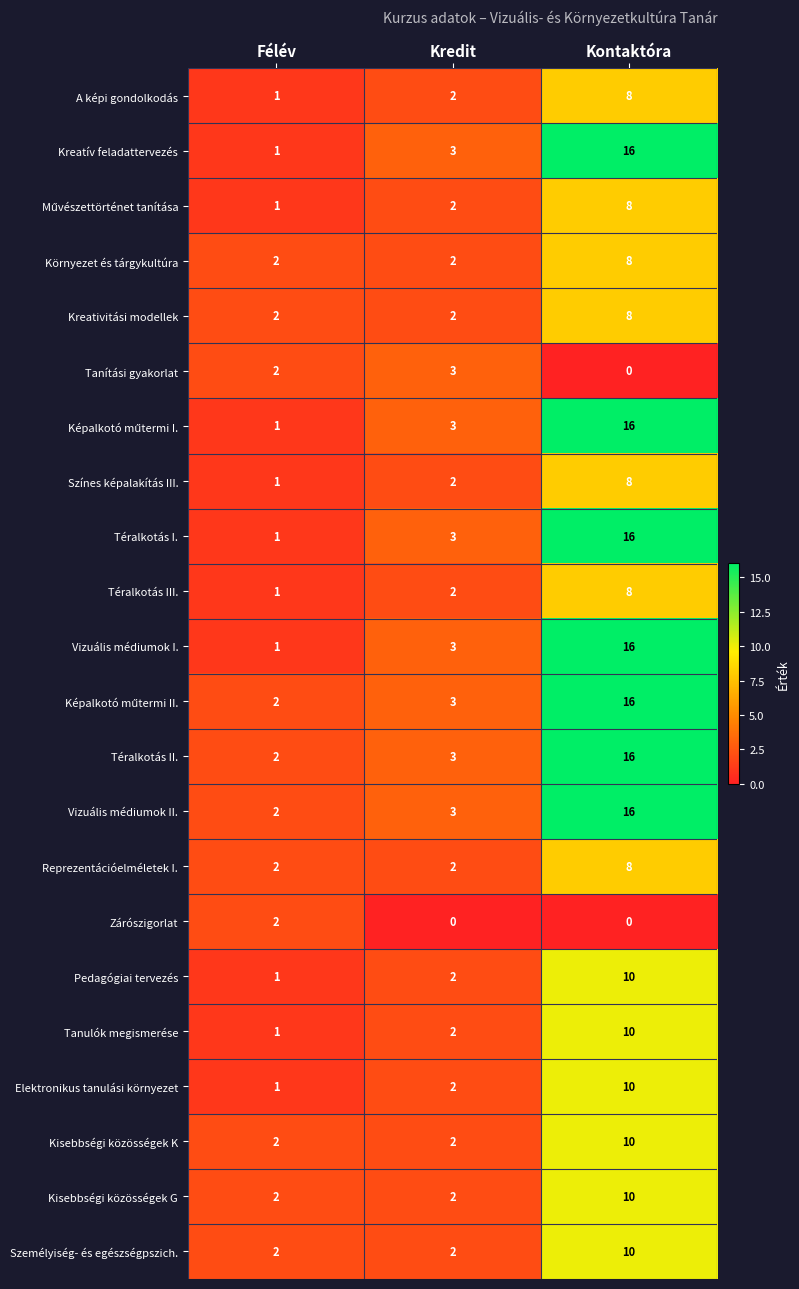

What is the spread (max minus min) of values at Kontaktóra?

16